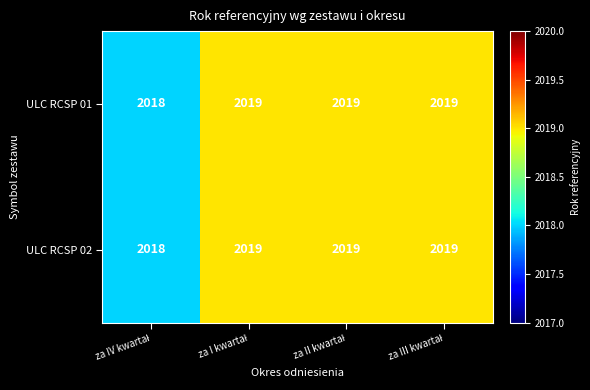

What is the average value of the ULC RCSP 02 series?

2019